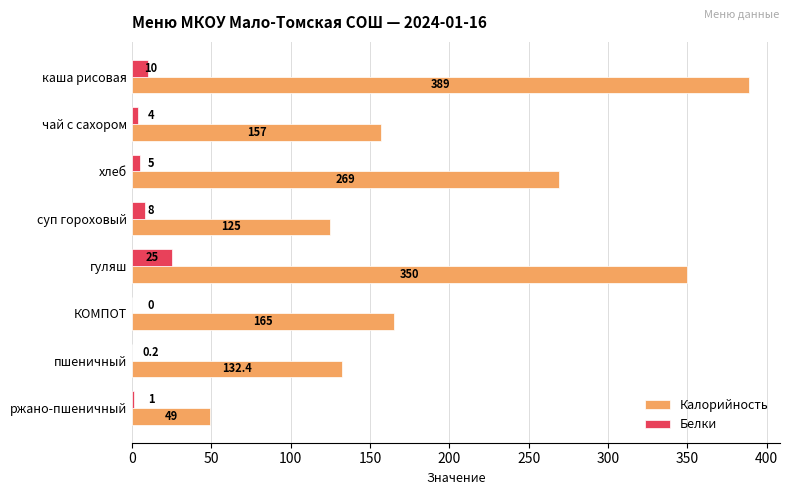

At which label is Калорийность closest to 219?

хлеб